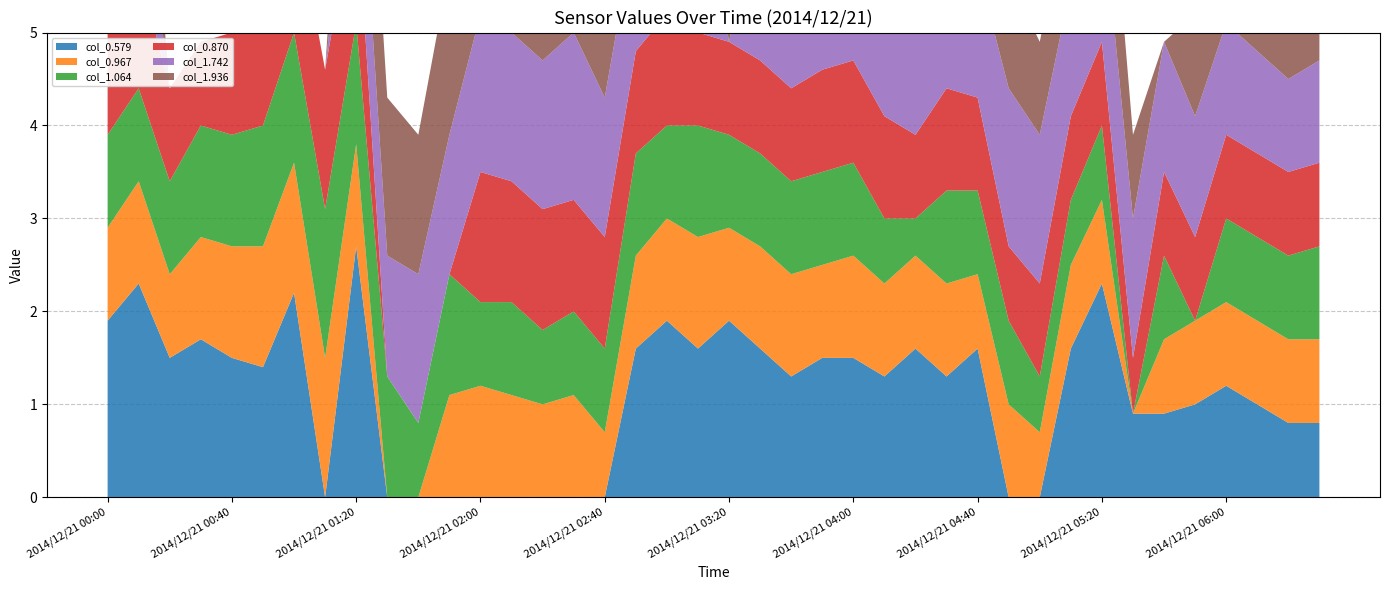

Reading left to right, list all the values displayed in this chart.

col_0.579: 1.9	2.3	1.5	1.7	1.5	1.4	2.2	0.0	2.7	0.0	0.0	0.0	0.0	0.0	0.0	0.0	0.0	1.6	1.9	1.6	1.9	1.6	1.3	1.5	1.5	1.3	1.6	1.3	1.6	0.0	0.0	1.6	2.3	0.9	0.9	1.0	1.2	1.0	0.8	0.8
col_0.967: 1.0	1.1	0.9	1.1	1.2	1.3	1.4	1.5	1.1	0.0	0.0	1.1	1.2	1.1	1.0	1.1	0.7	1.0	1.1	1.2	1.0	1.1	1.1	1.0	1.1	1.0	1.0	1.0	0.8	1.0	0.7	0.9	0.9	0.0	0.8	0.9	0.9	0.9	0.9	0.9
col_1.064: 1.0	1.0	1.0	1.2	1.2	1.3	1.4	1.6	1.3	1.3	0.8	1.3	0.9	1.0	0.8	0.9	0.9	1.1	1.0	1.2	1.0	1.0	1.0	1.0	1.0	0.7	0.4	1.0	0.9	0.9	0.6	0.7	0.8	0.0	0.9	0.0	0.9	0.9	0.9	1.0
col_0.870: 1.1	1.3	1.0	0.9	1.1	1.2	1.4	1.5	1.4	0.0	0.0	0.0	1.4	1.3	1.3	1.2	1.2	1.1	1.2	1.0	1.0	1.0	1.0	1.1	1.1	1.1	0.9	1.1	1.0	0.8	1.0	0.9	0.9	0.6	0.9	0.9	0.9	0.9	0.9	0.9
col_1.742: 1.2	1.3	0.0	0.0	0.0	0.0	0.0	0.0	1.2	1.3	1.6	1.5	1.7	1.6	1.6	1.8	1.5	1.4	2.2	1.9	0.0	1.8	1.5	1.6	1.9	1.4	1.5	1.6	1.4	1.7	1.6	1.4	1.5	1.5	1.4	1.3	1.2	1.1	1.0	1.1
col_1.936: 0.0	1.4	0.0	0.0	0.0	0.0	0.0	0.0	1.9	1.7	1.5	1.8	1.8	1.9	1.7	1.8	1.5	1.7	1.5	1.7	2.5	0.0	1.6	1.6	0.0	0.5	0.3	0.5	0.6	1.2	1.0	1.1	1.5	0.9	0.0	1.1	0.9	1.1	1.1	1.1